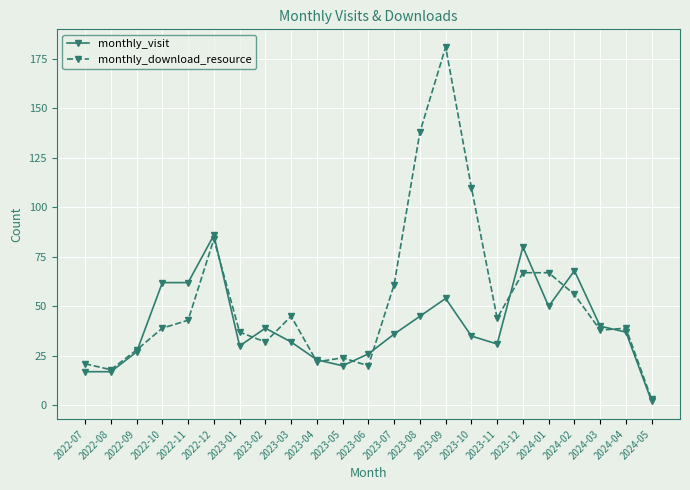

What position from the left is 2022-08?

2